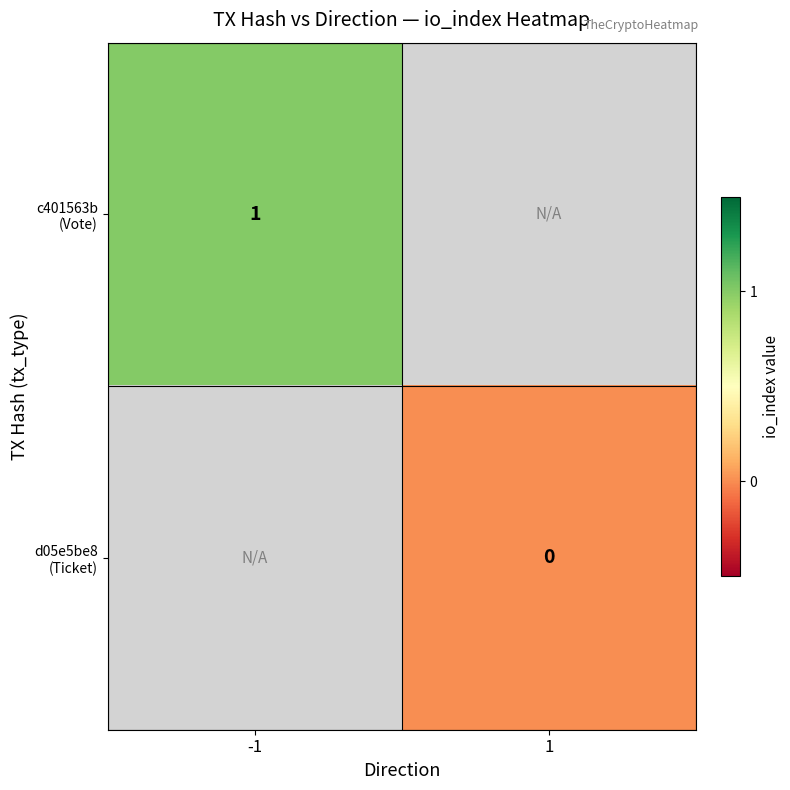

How many data points does each series have?

2